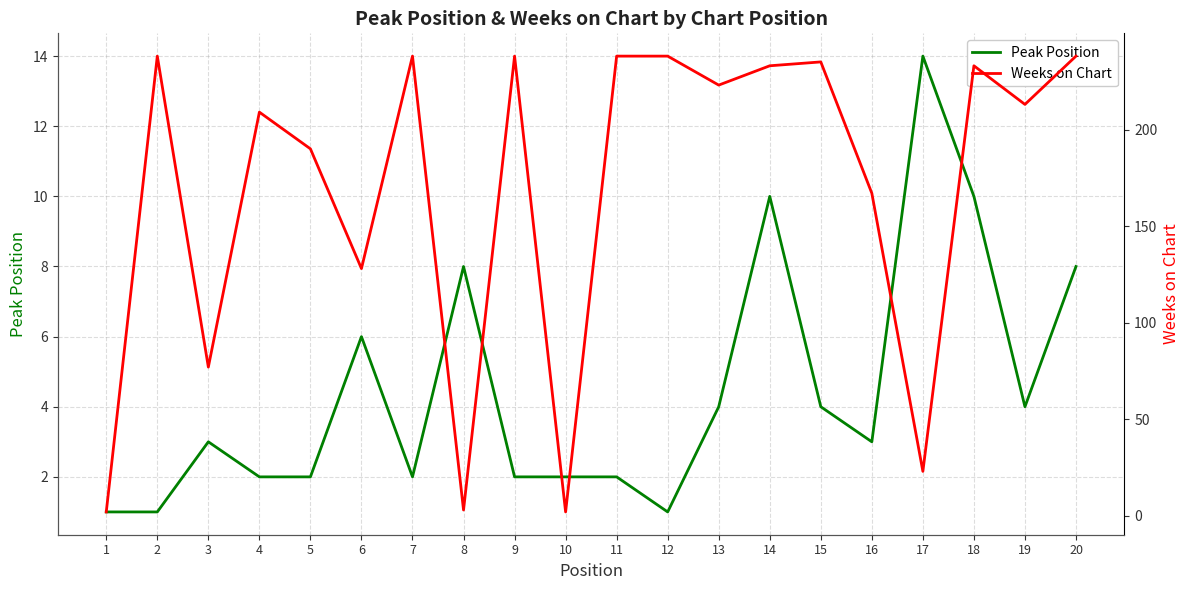

What is the sum of all Peak Position values?

89